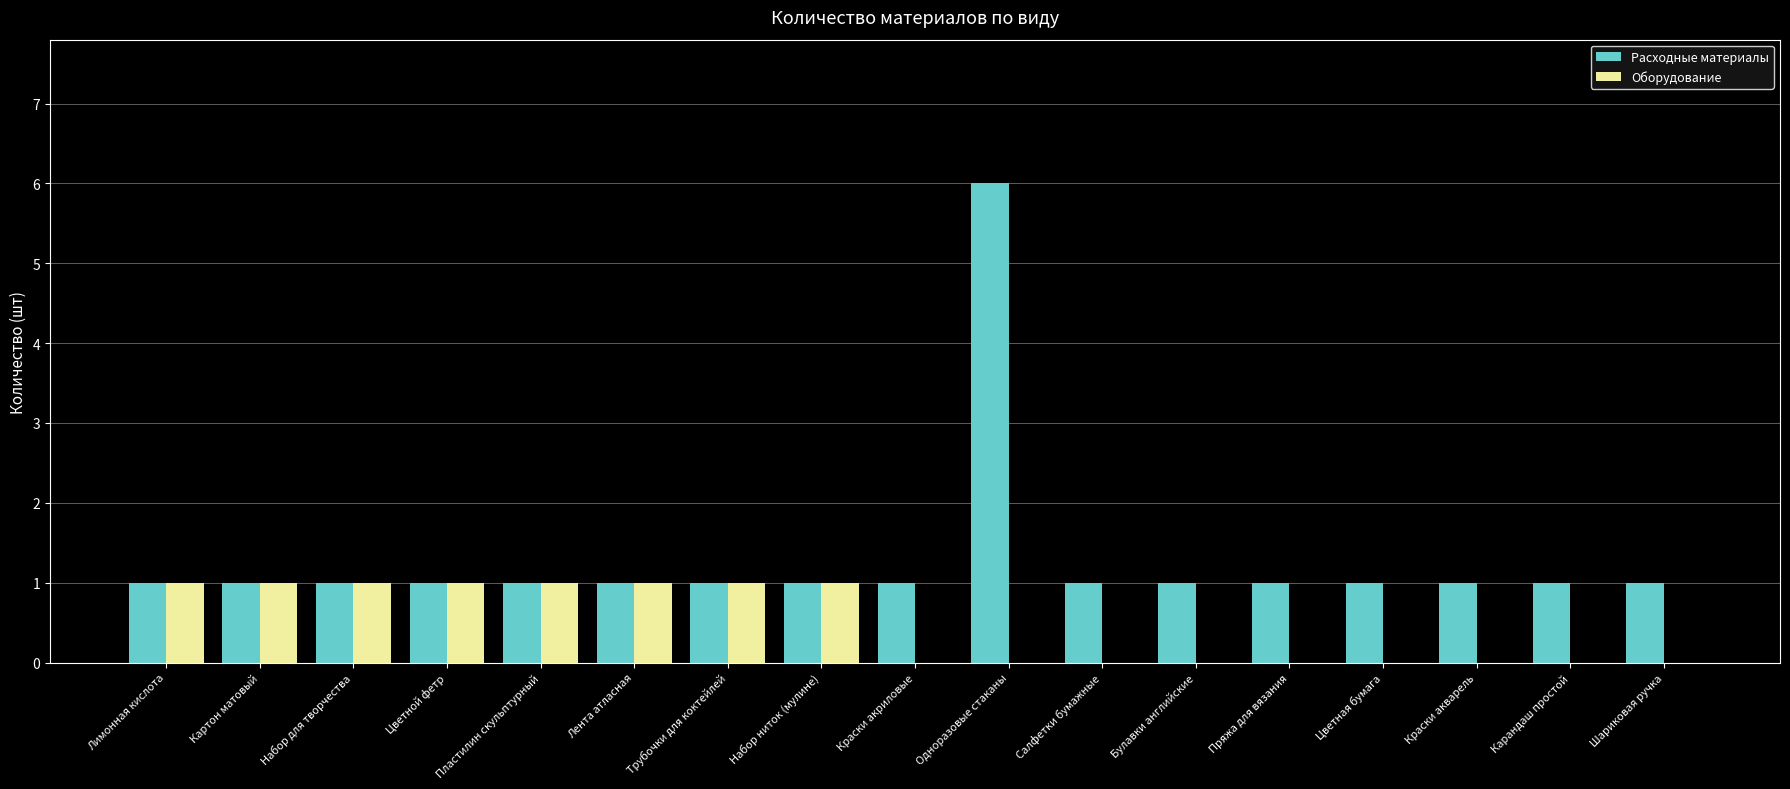

Which series has the largest total across all categories?

Расходные материалы